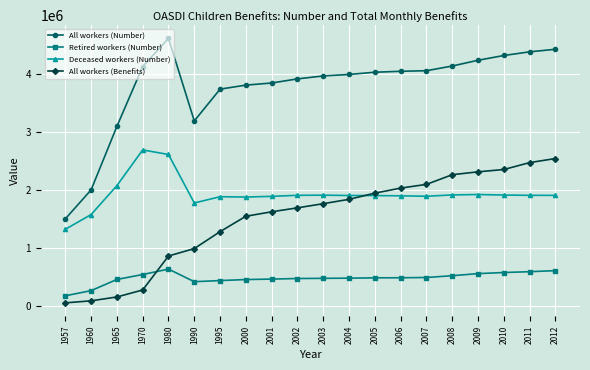

Which series changed the most between 1990 and 2007?

All workers (Benefits)